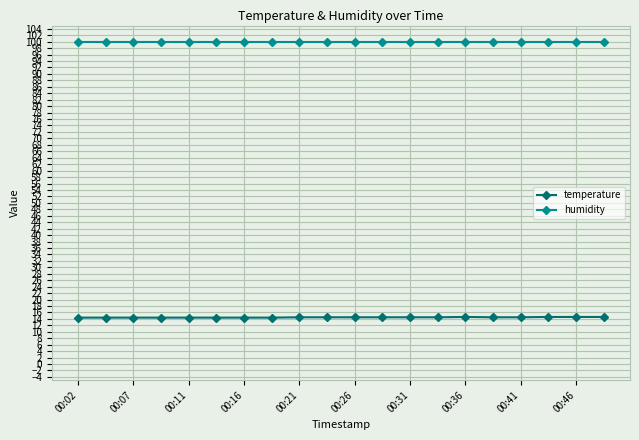

How many lines are shown in the chart?

2